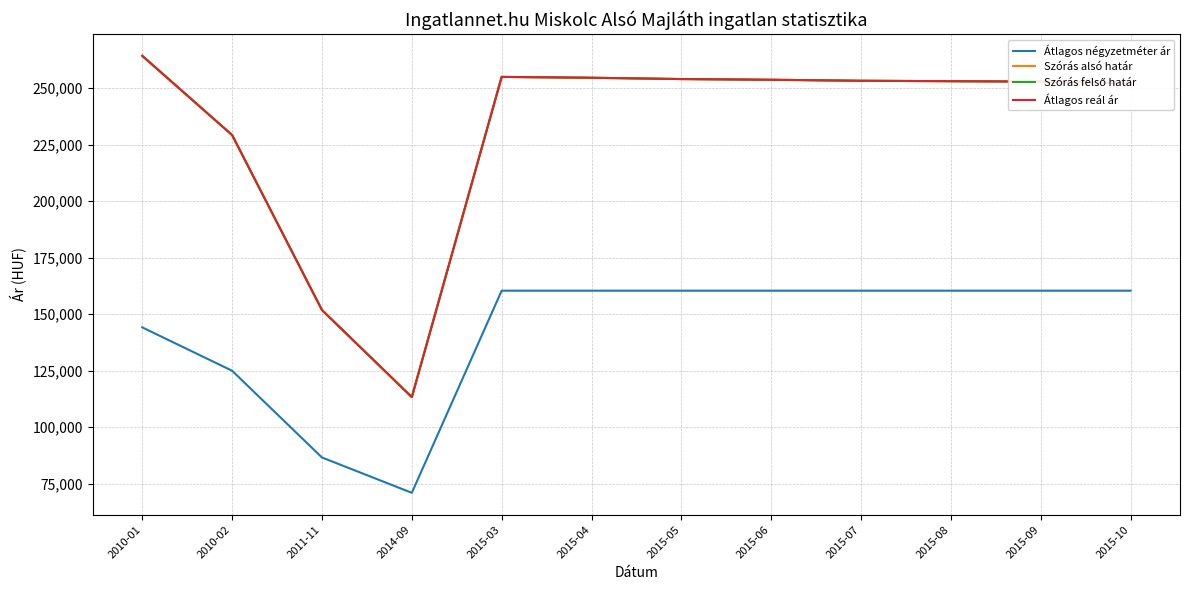

Rank the series by their maximum value, from highest to lowest.

Szórás alsó határ, Szórás felső határ, Átlagos reál ár, Átlagos négyzetméter ár